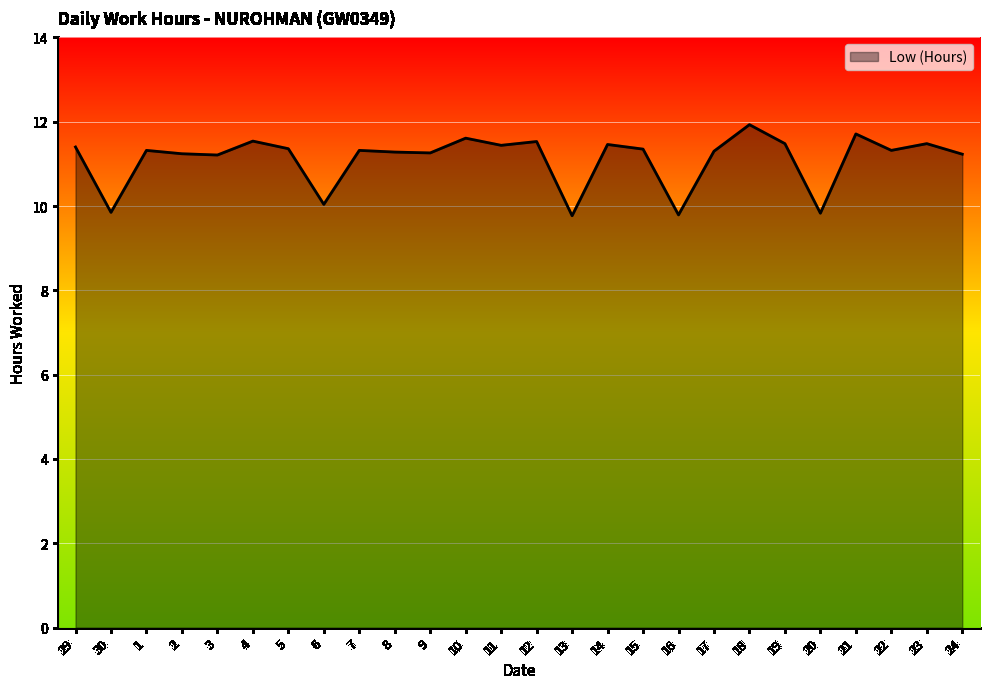

What is the change in value from 12 to 24?

-0.3